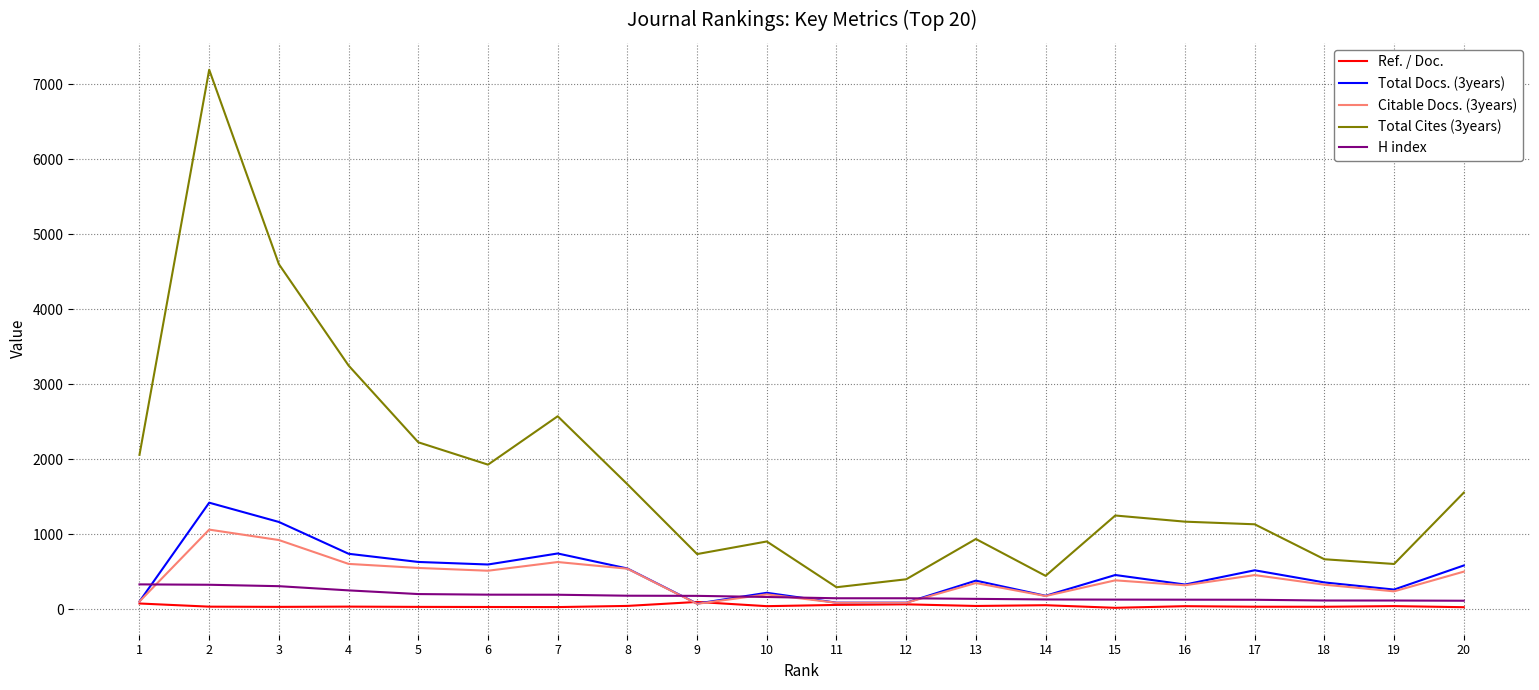

The value of H index at 7 is 193.0. True or false?

True